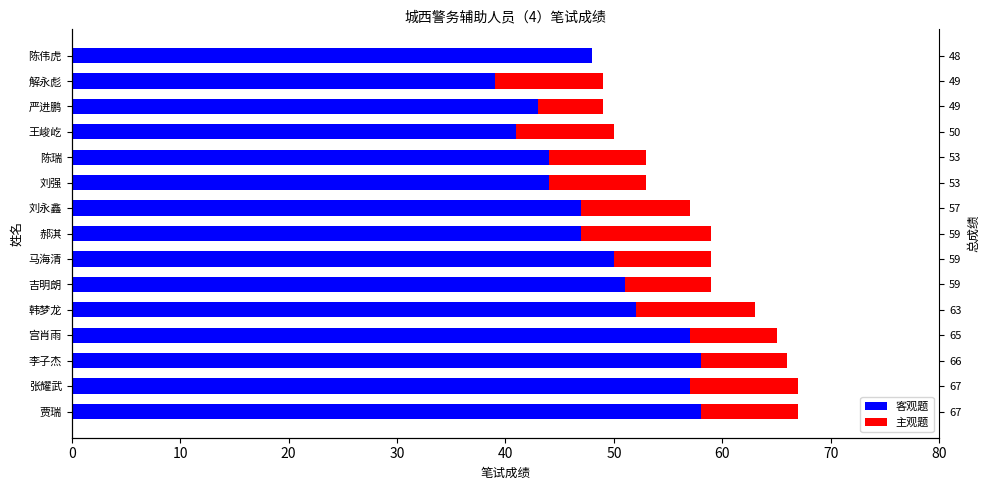

List the series in order of their overall mean, highest first.

客观题, 主观题